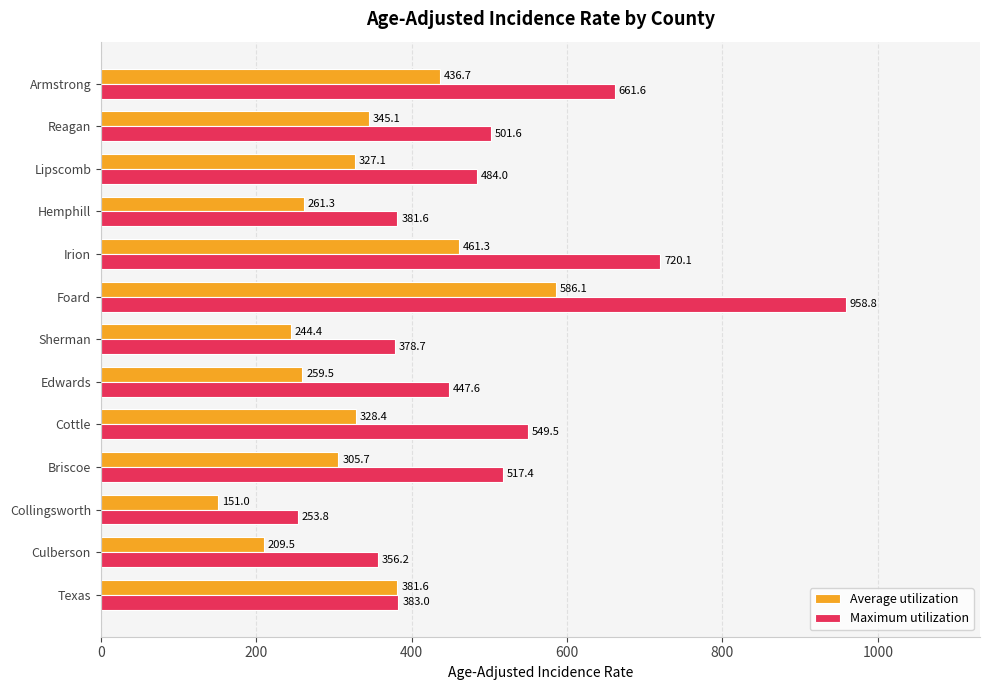

Which series has the largest total across all categories?

Maximum utilization